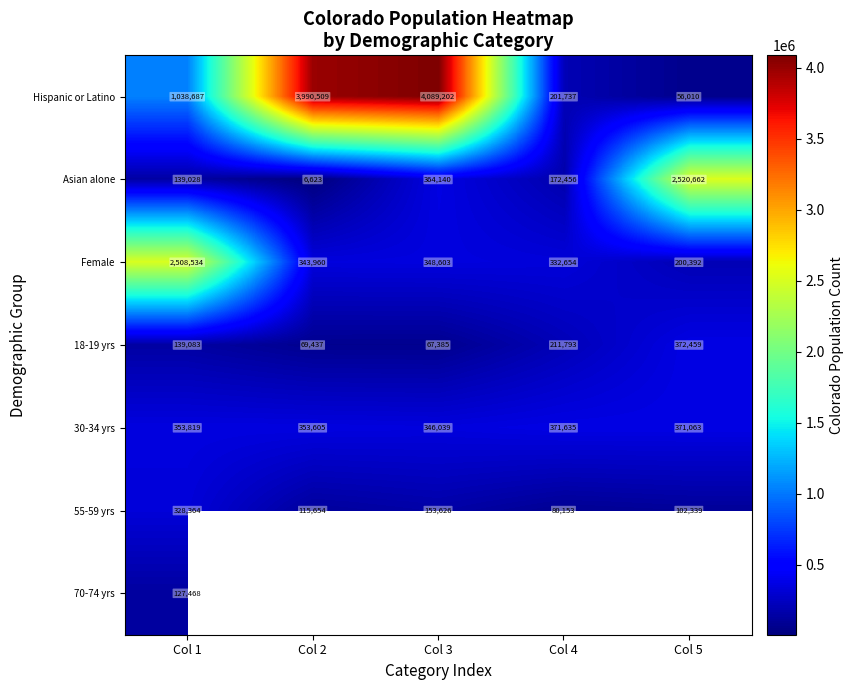

The Asian alone series shows 74615.8 at Col 1. True or false?

False